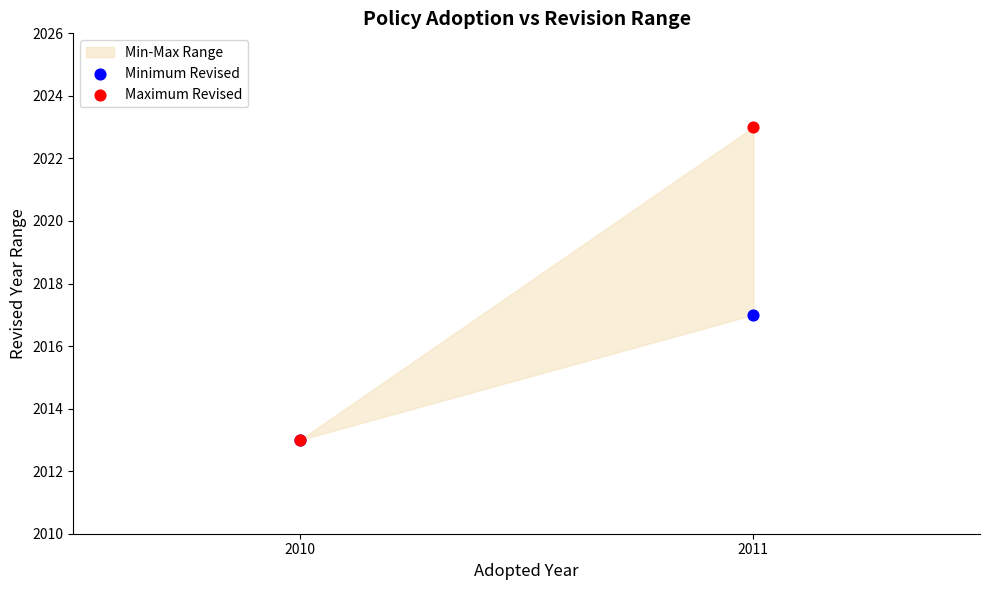

In the Maximum Revised series, what Y value is closest to 2018?

2013